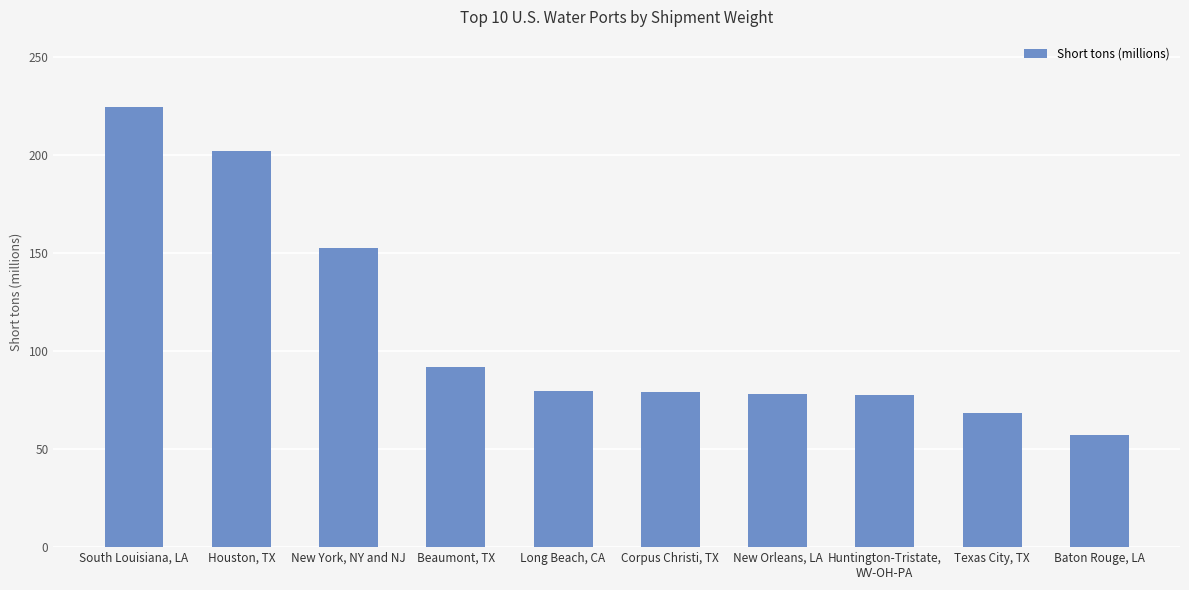

Approximately how many times larger is the value at Texas City, TX compared to Baton Rouge, LA?

1.2